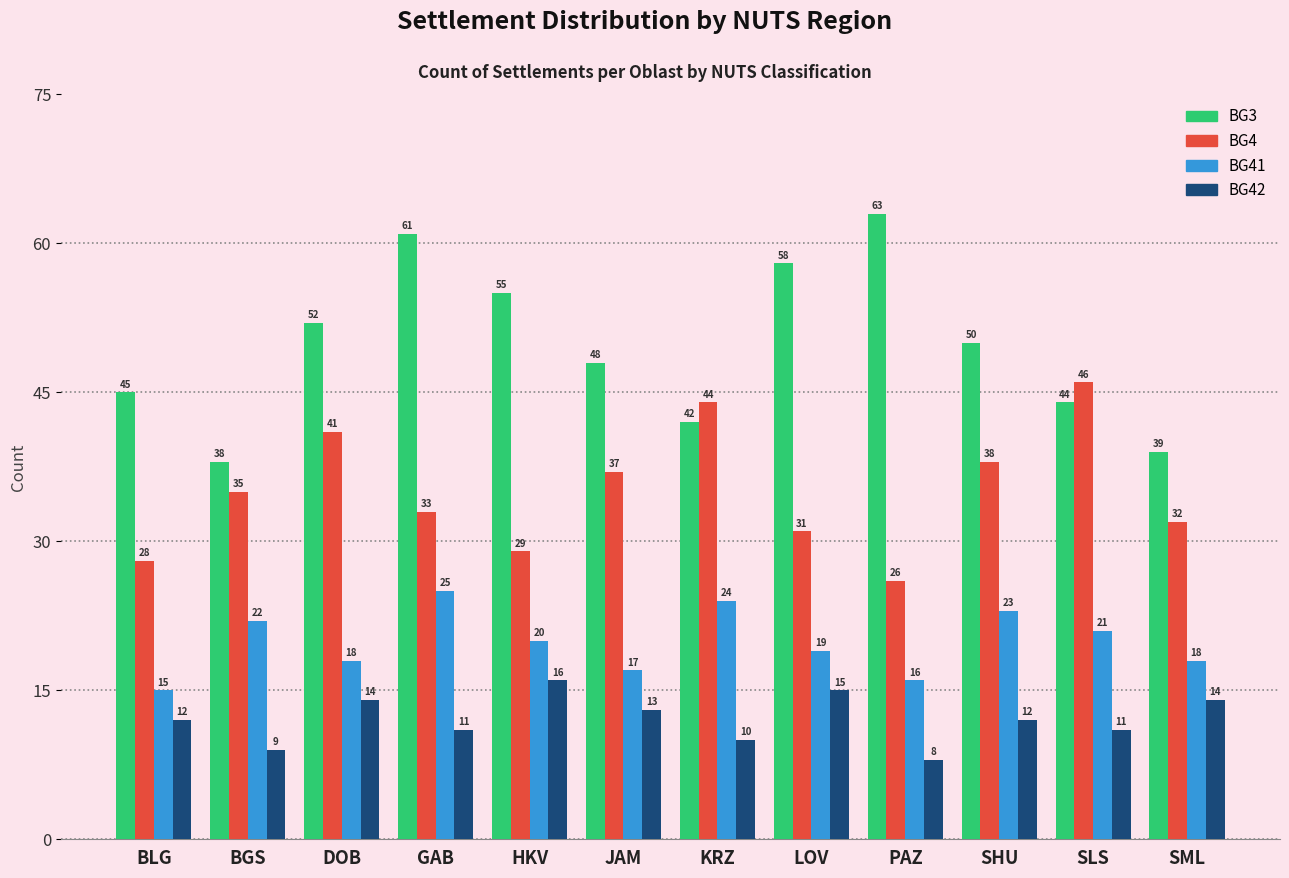

What is the difference between the maximum and minimum values in the BG41 series?

10